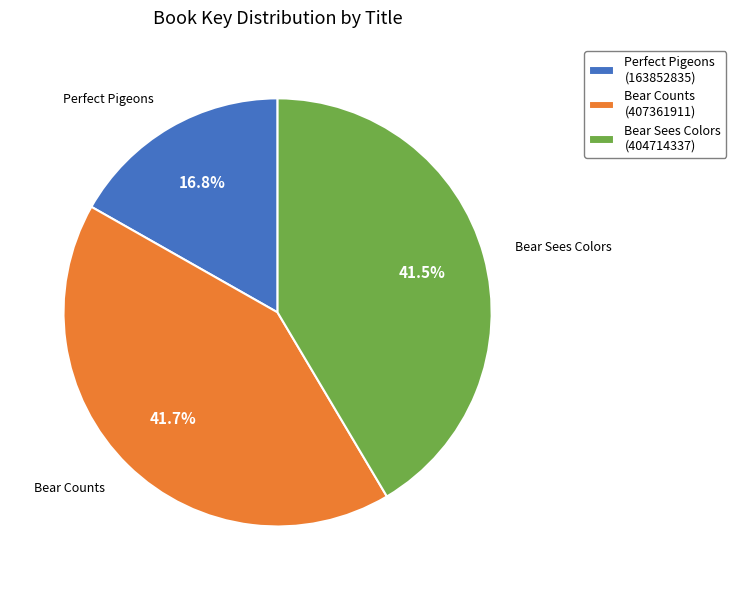

Which category has the smallest portion of the pie?

Perfect Pigeons (163852835)